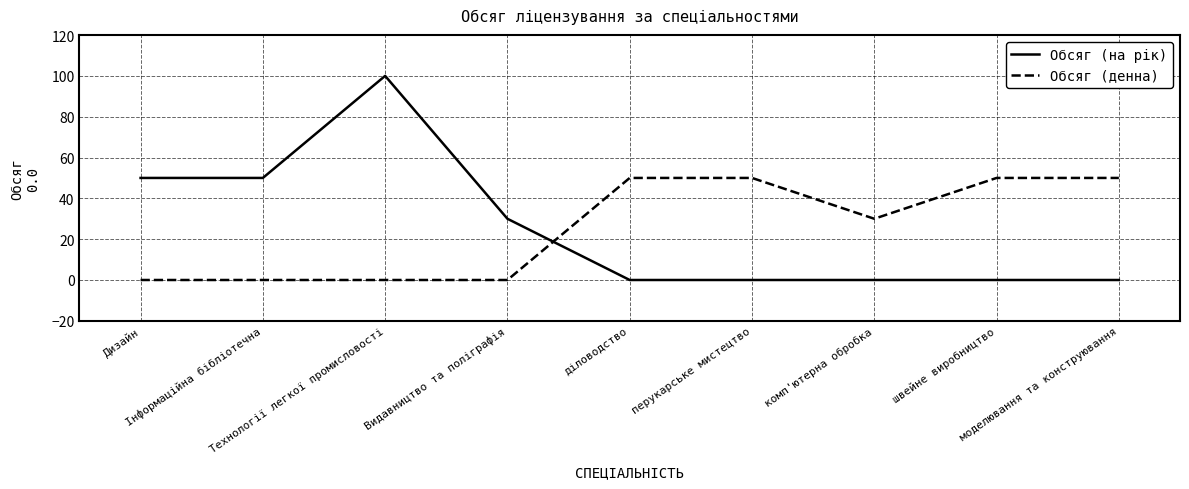

Reading left to right, transcribe all the data shown in this chart.

Обсяг (на рік): Дизайн=50	Інформаційна бібліотечна=50	Технології легкої промисловості=100	Видавництво та поліграфія=30	діловодство=0	перукарське мистецтво=0	комп'ютерна обробка=0	швейне виробництво=0	моделювання та конструювання=0
Обсяг (денна): Дизайн=0	Інформаційна бібліотечна=0	Технології легкої промисловості=0	Видавництво та поліграфія=0	діловодство=50	перукарське мистецтво=50	комп'ютерна обробка=30	швейне виробництво=50	моделювання та конструювання=50